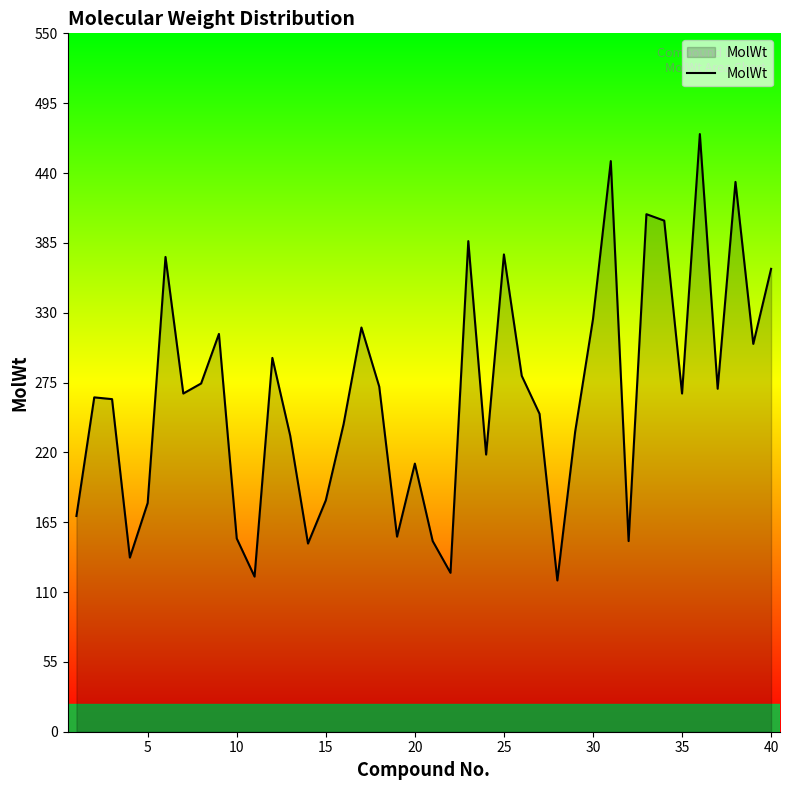

How many lines are shown in the chart?

1